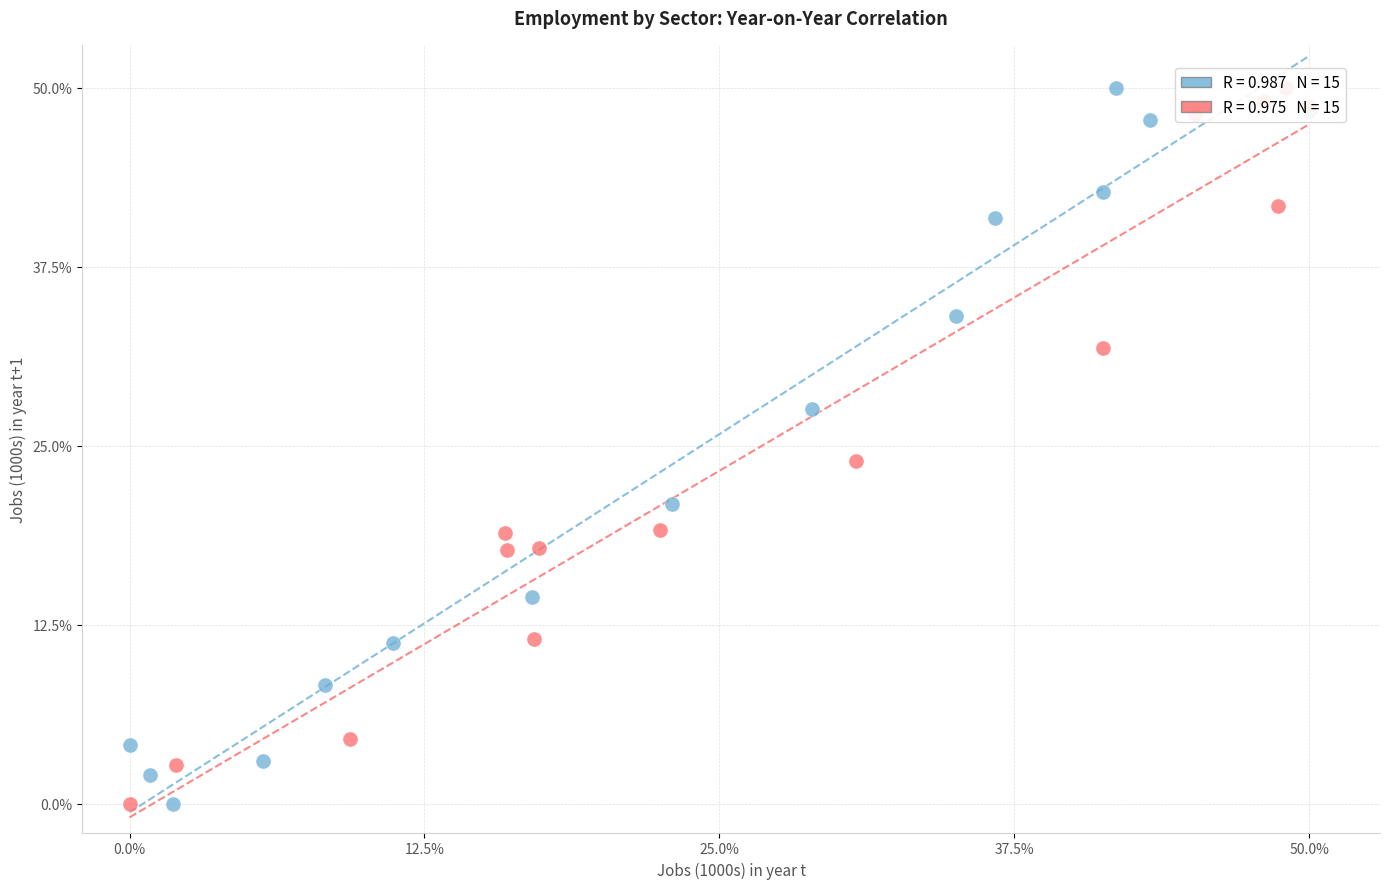

What are all the series names shown in the legend?

Landbouw, bosbouw en visserij, Industrie